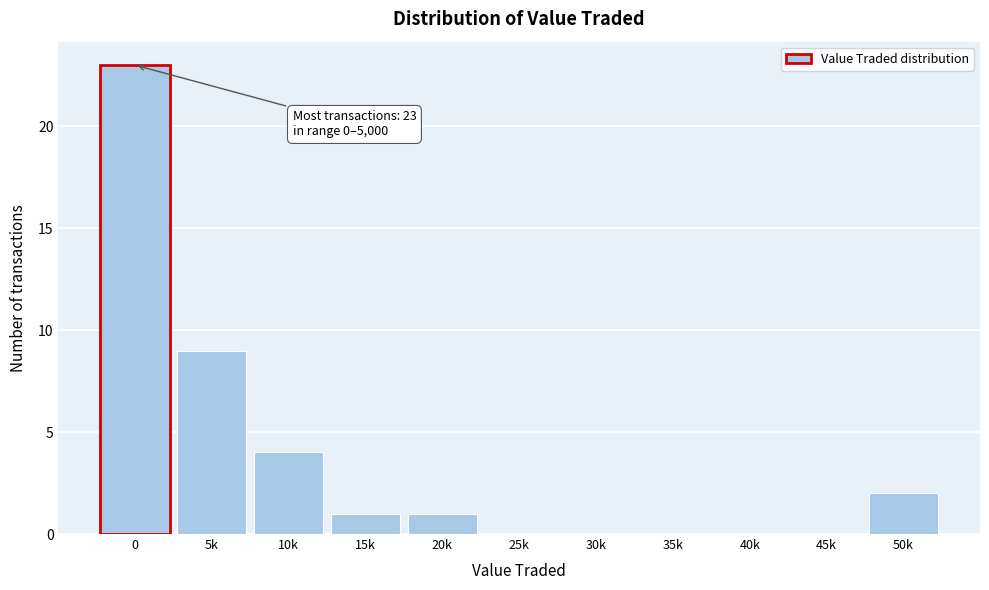

Reading left to right, transcribe all the data shown in this chart.

0=23	5k=9	10k=4	15k=1	20k=1	25k=0	30k=0	35k=0	40k=0	45k=0	50k=2